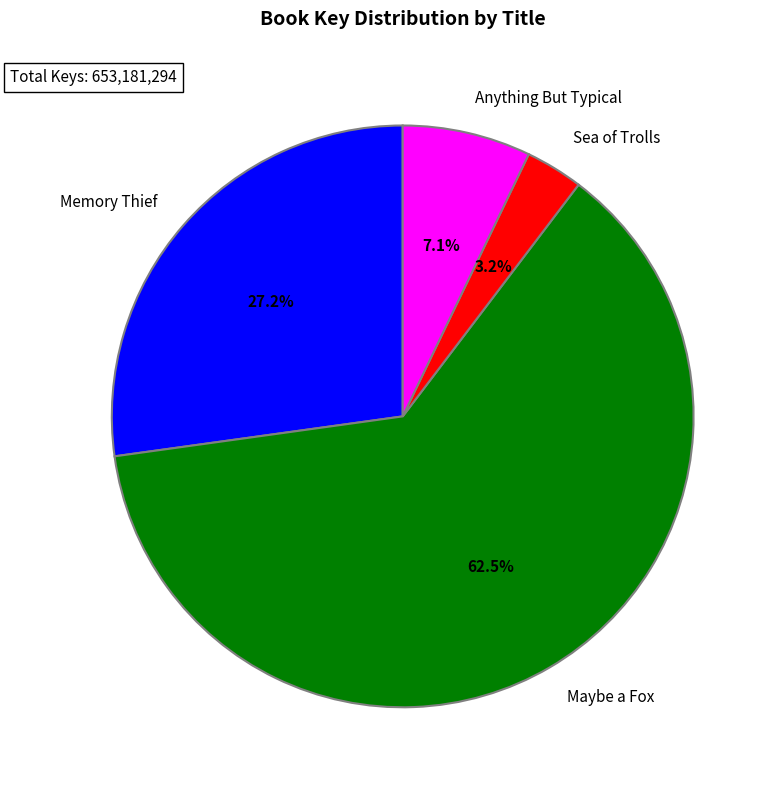

Count the number of slices in the pie.

4